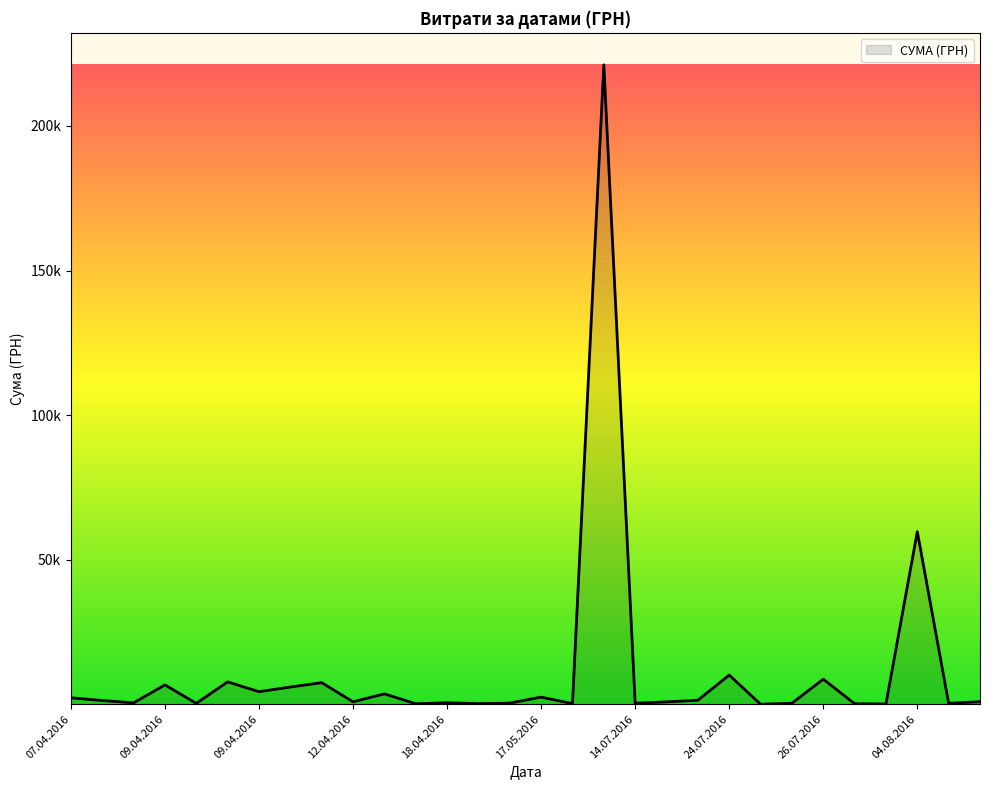

Is this an area chart (filled region under the line)?

Yes